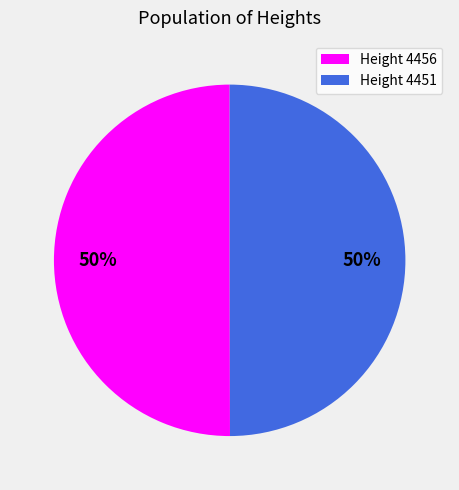

To the nearest percent, what is the average slice percentage?

50%